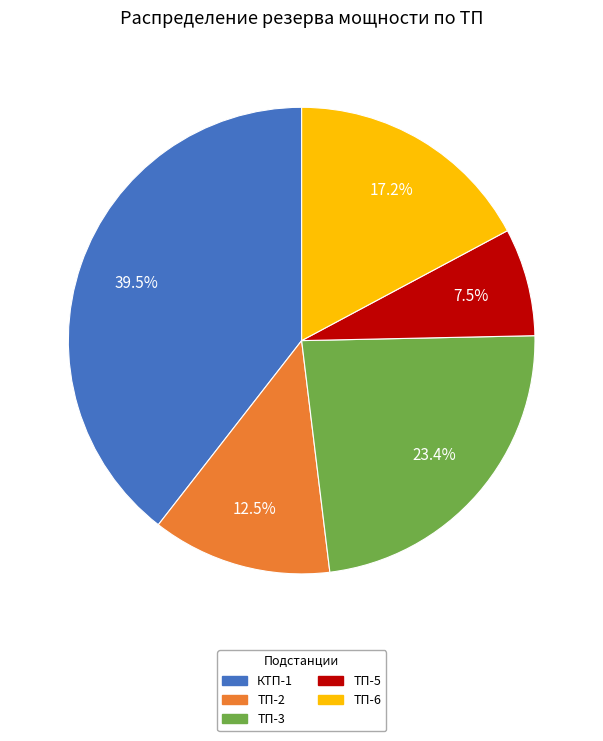

The ТП-5 slice represents 14% of the pie. True or false?

False